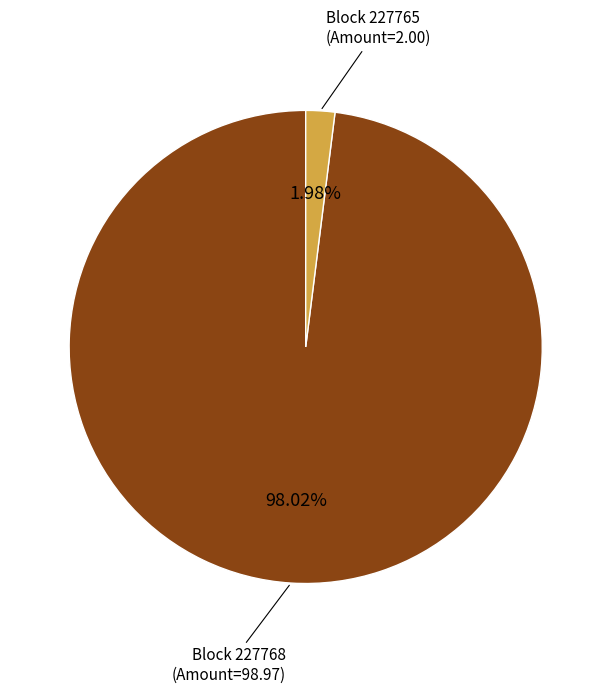

Does any single category account for the majority?

Yes